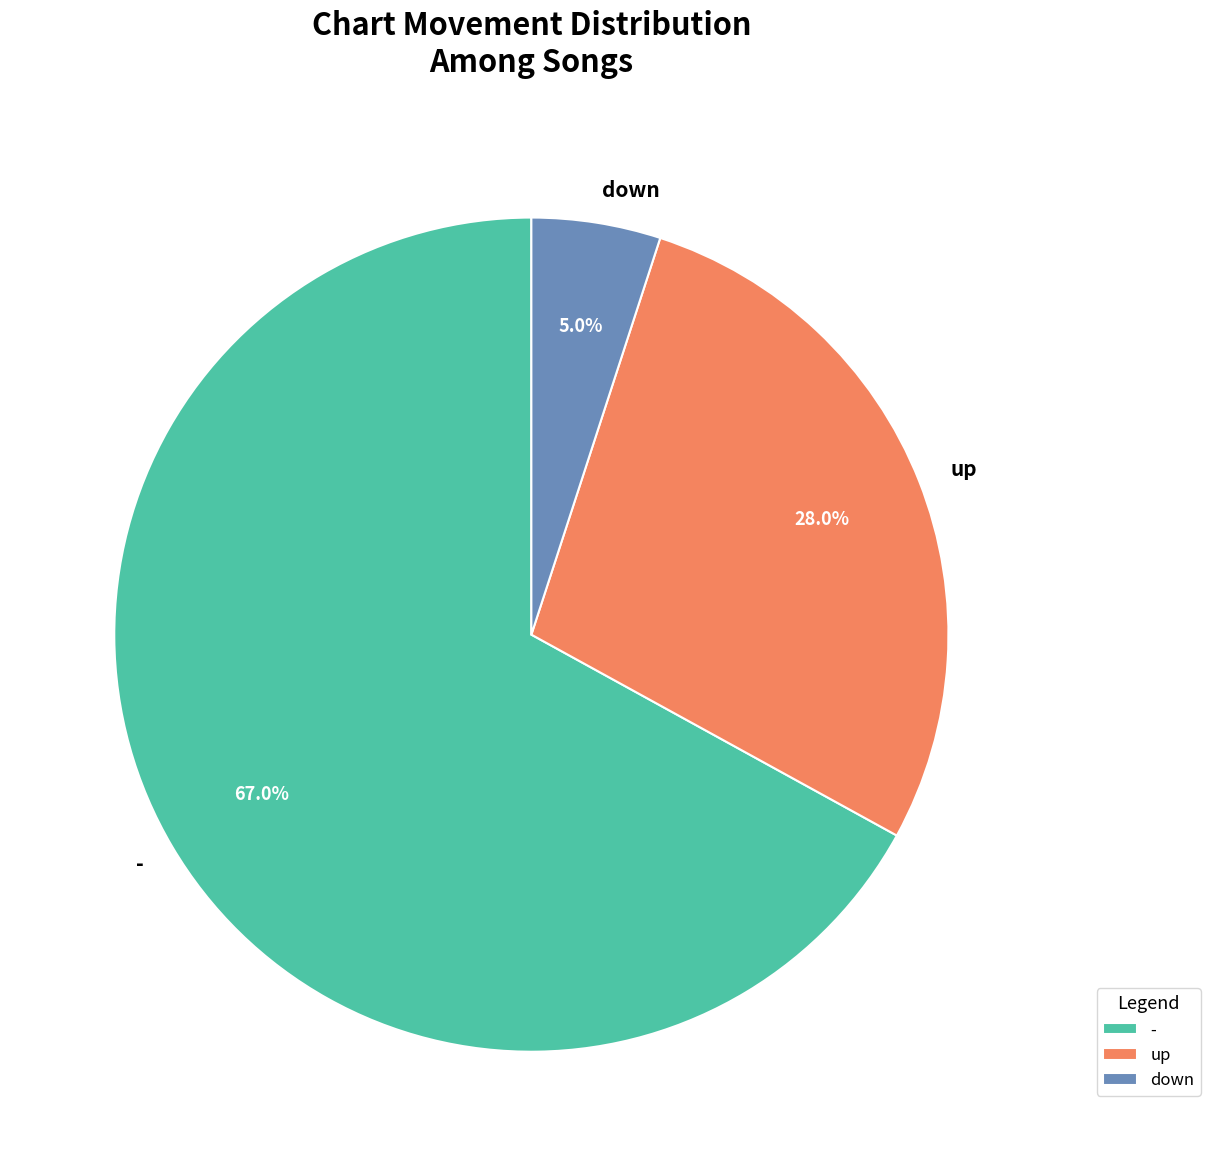

What percentage is the - slice, to the nearest percent?

67%